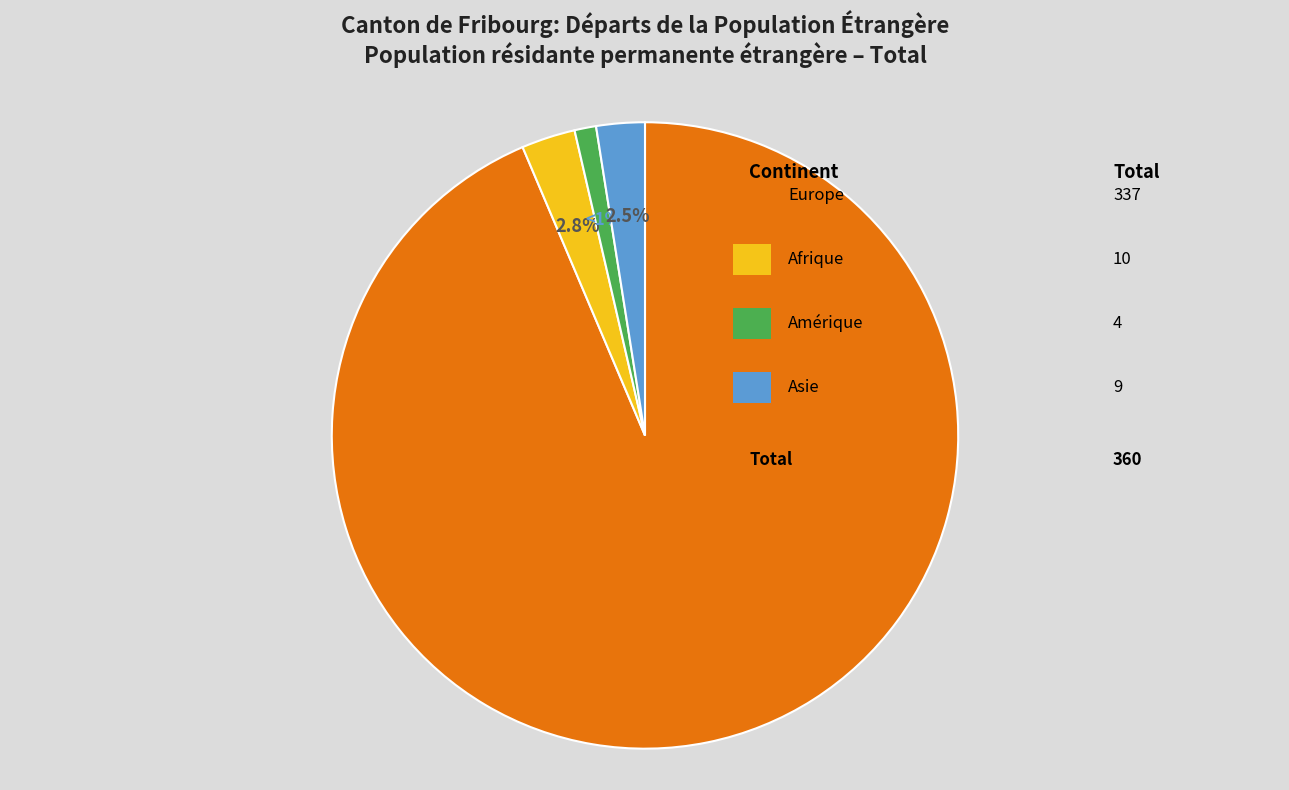

Is there a majority slice in this chart?

Yes